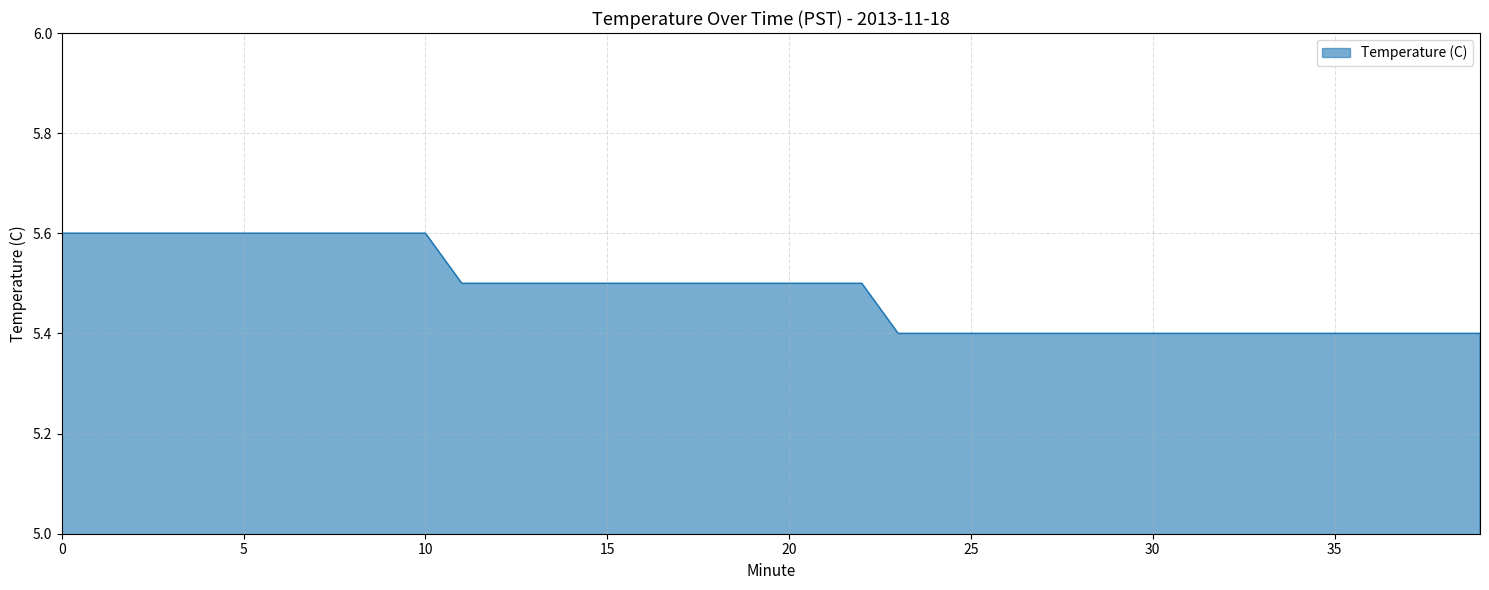

What is the maximum value shown in the chart?

5.6